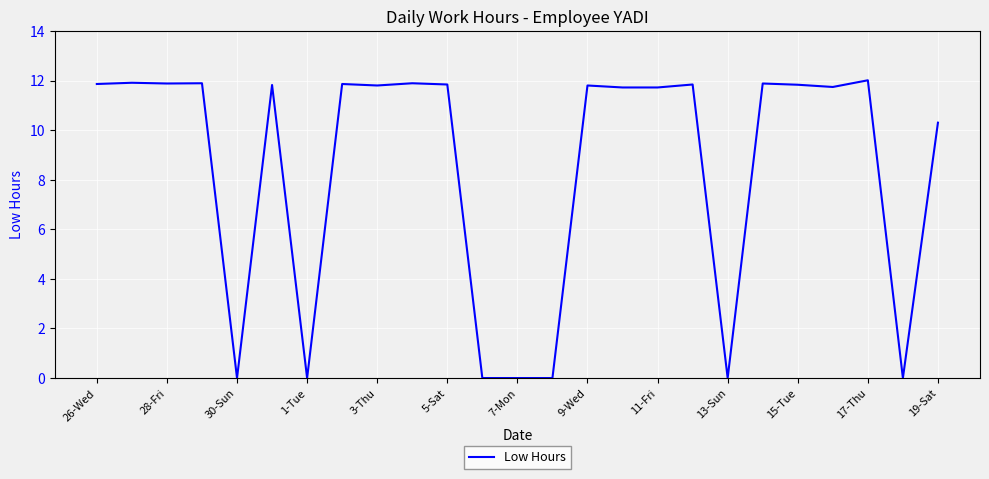

What is the difference between the maximum and minimum values?

12.0